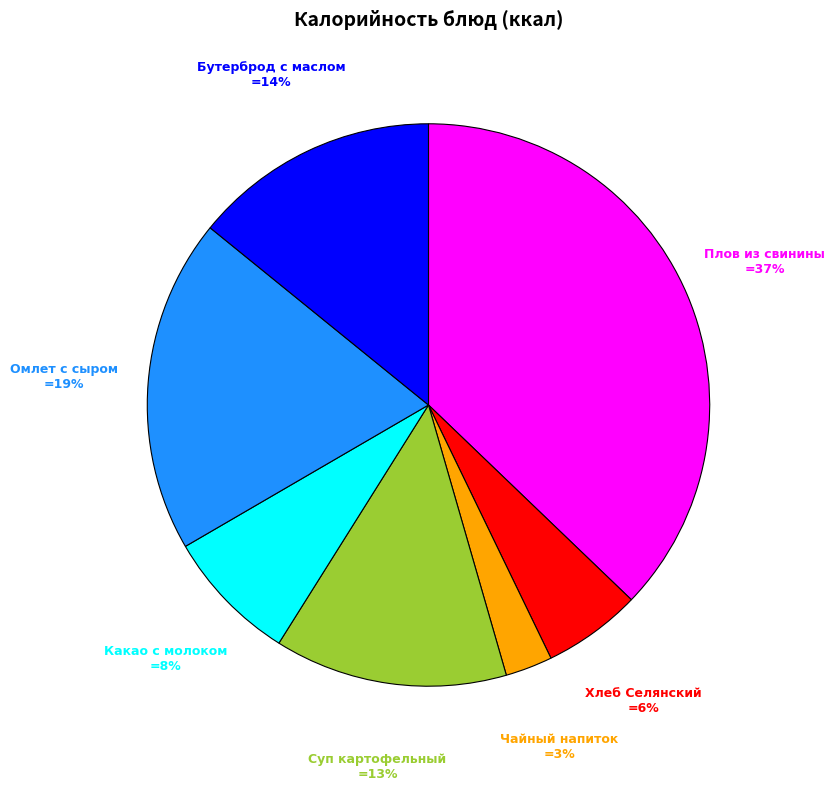

Is there any slice that represents more than half of the pie?

No